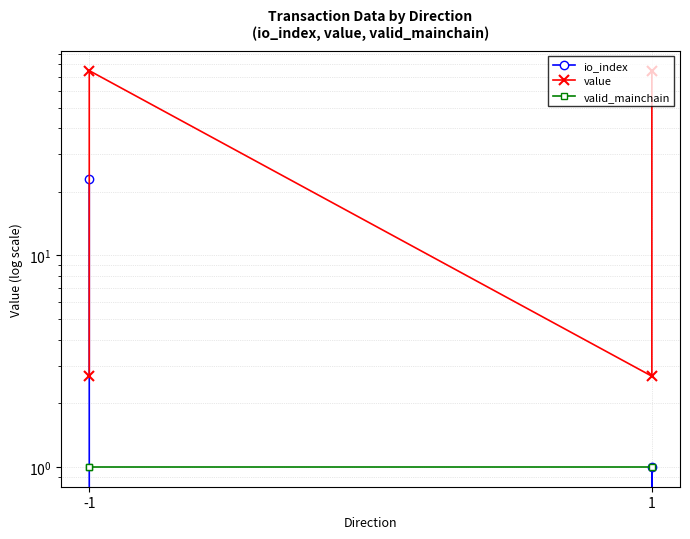

What is the value of the value point at the 4th from the left?

74.7